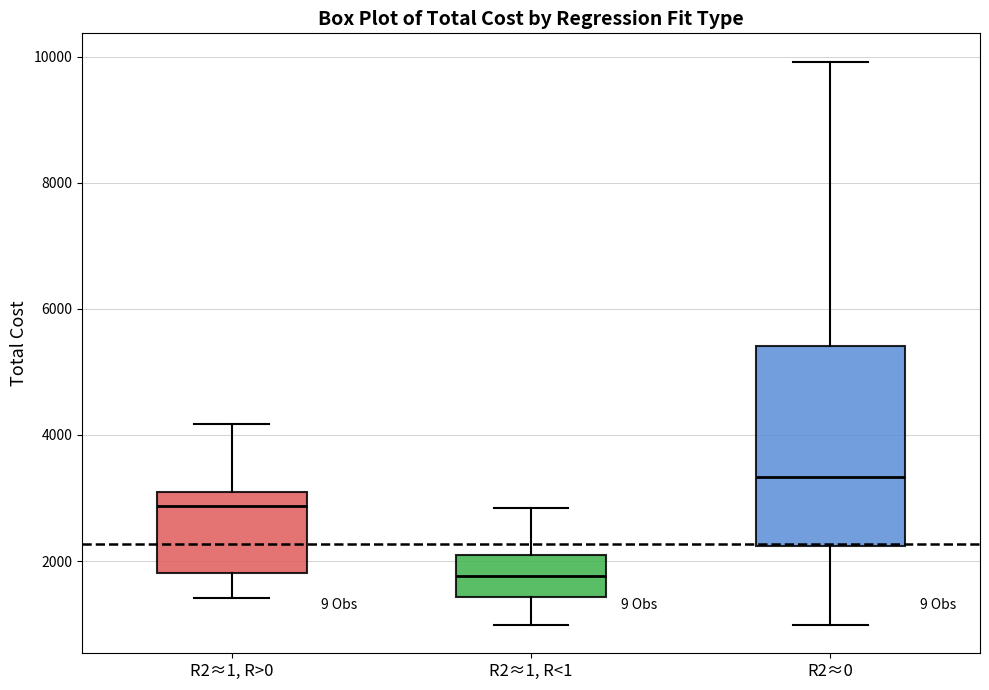

Which box has the lowest median line?

R2≈1, R<1